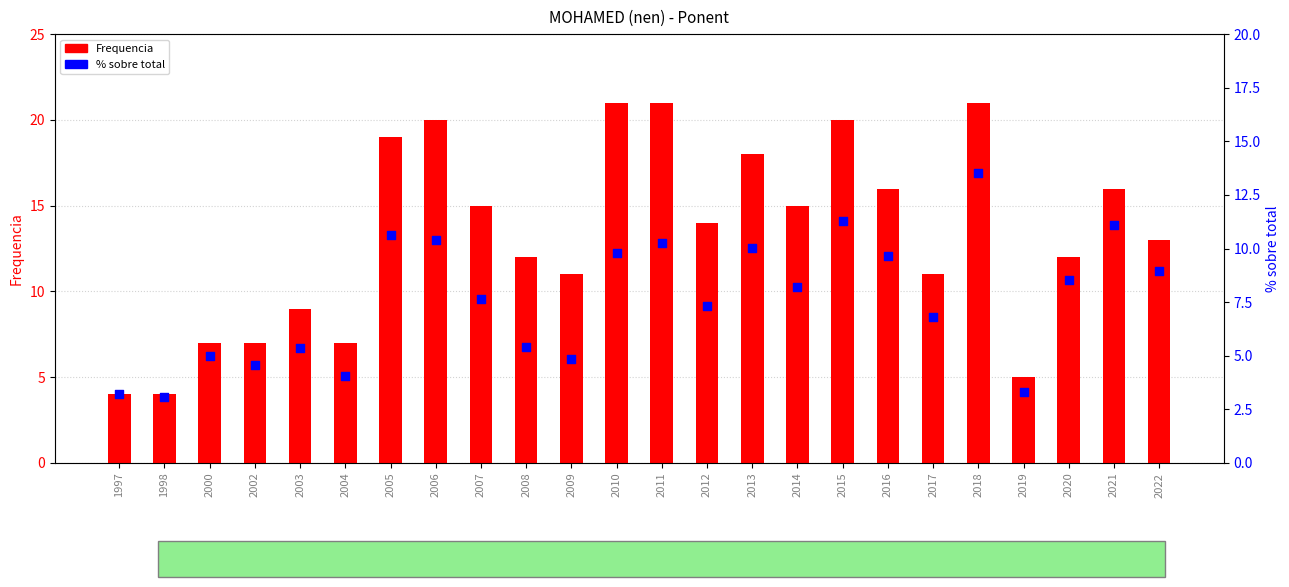

Which series contains the lowest Y value?

% sobre total